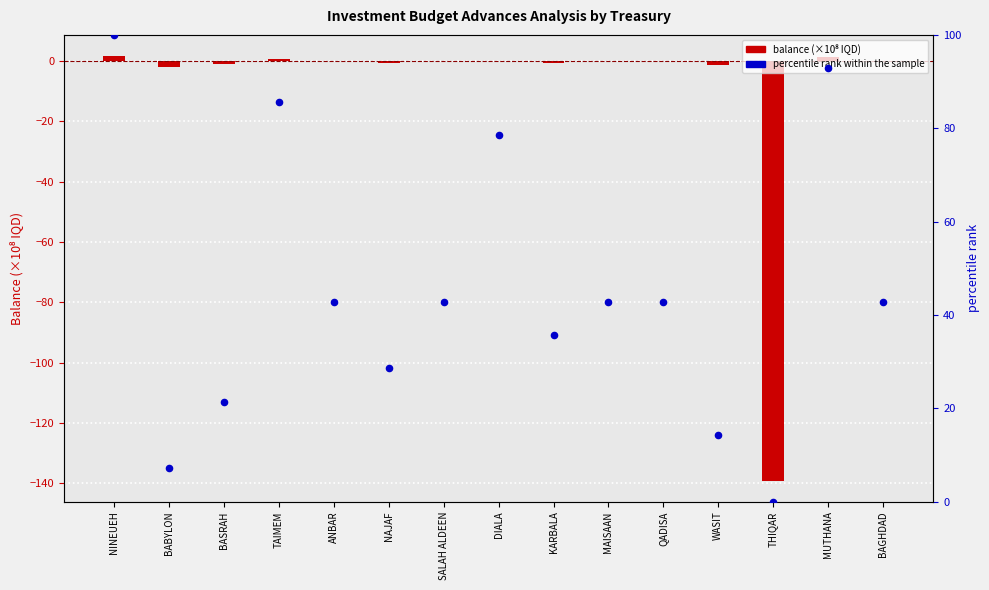

At how many categories does at least one series exceed -9?

15